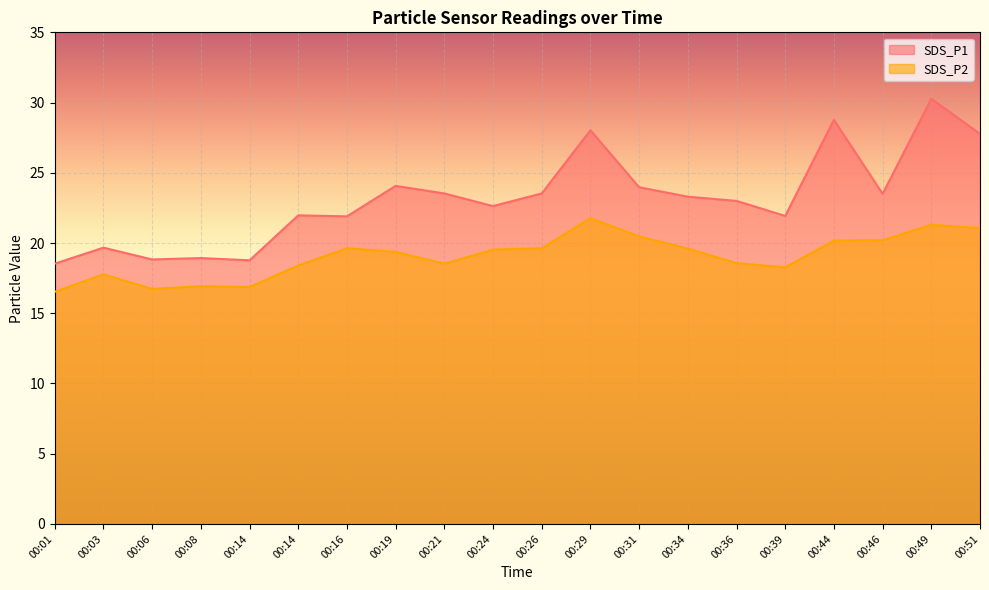

True or false: SDS_P1 and SDS_P2 cross at least once.

False